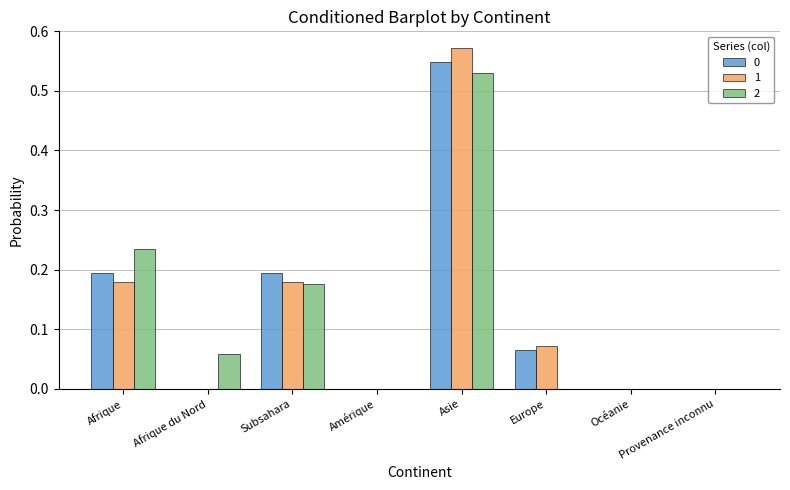

Which label corresponds to the largest value in the chart?

Asie